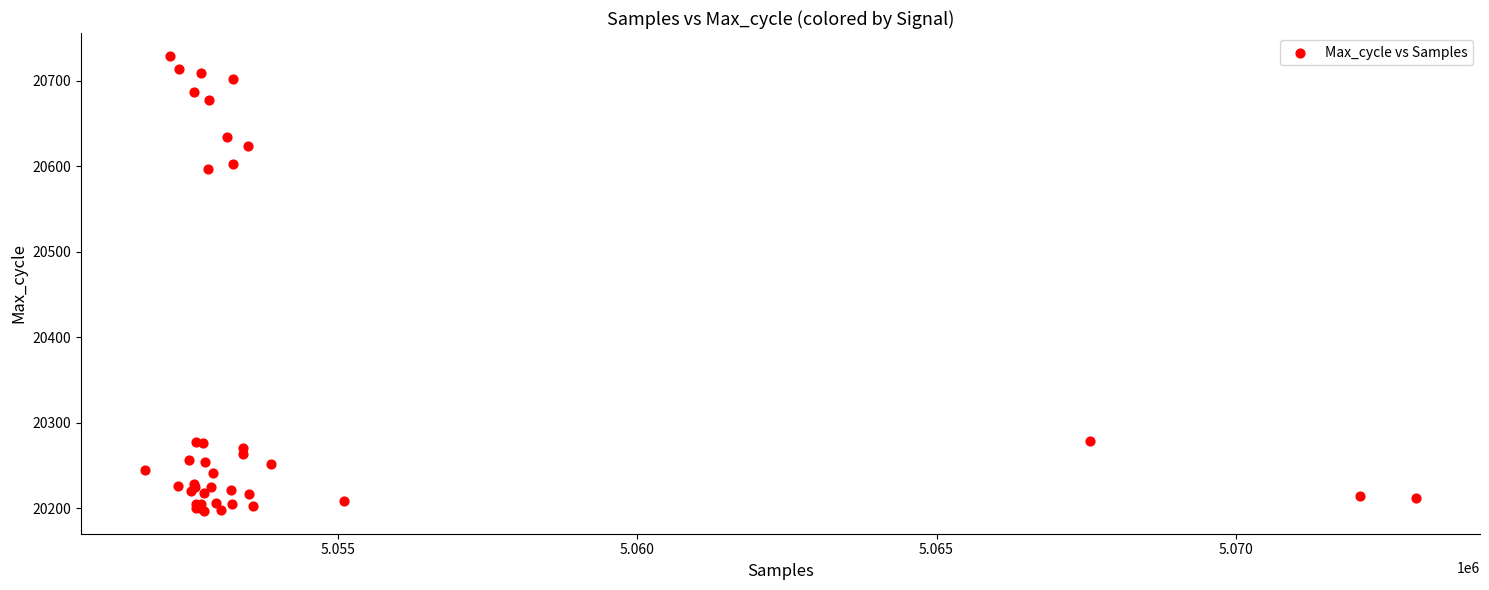

What Y value in the scatter plot is closest to 20463?

20597